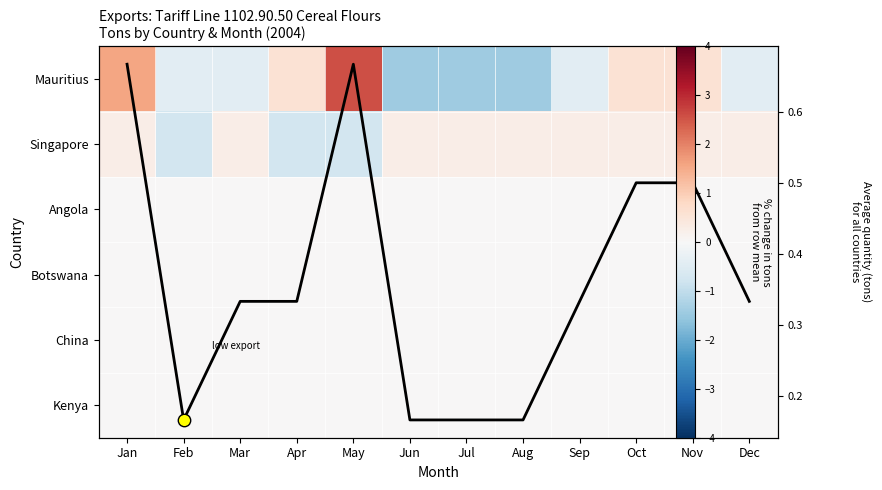

What is the smallest value displayed?

-1.4